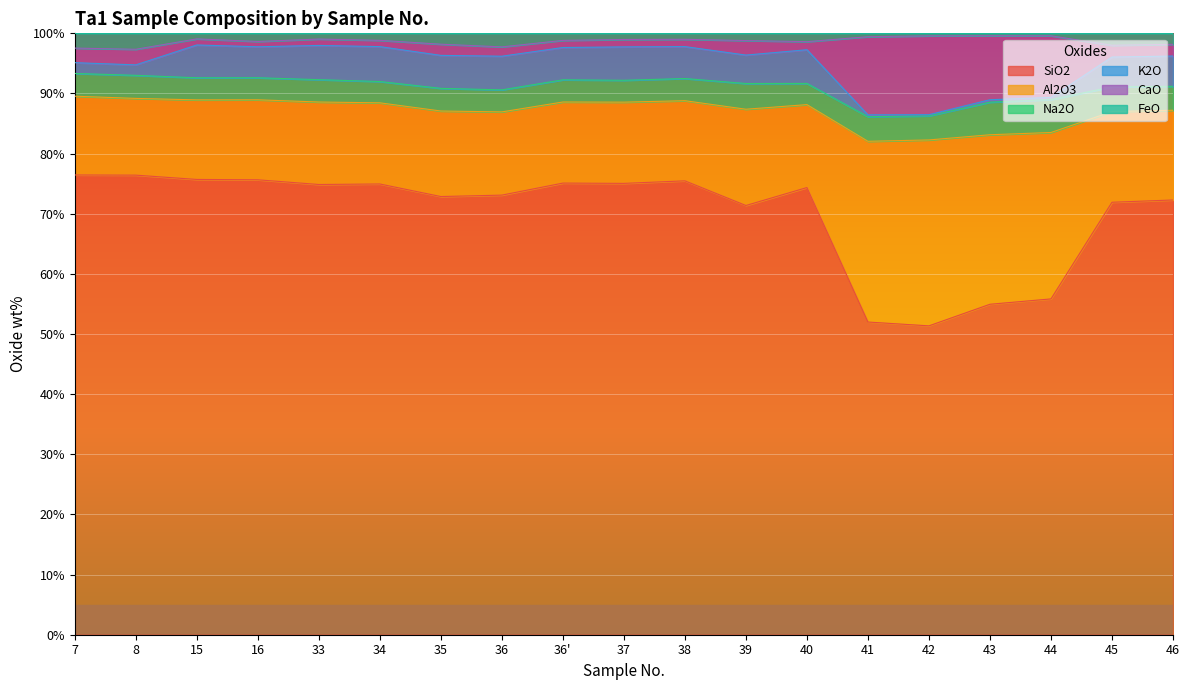

What is the label of the 8th point from the right?

39